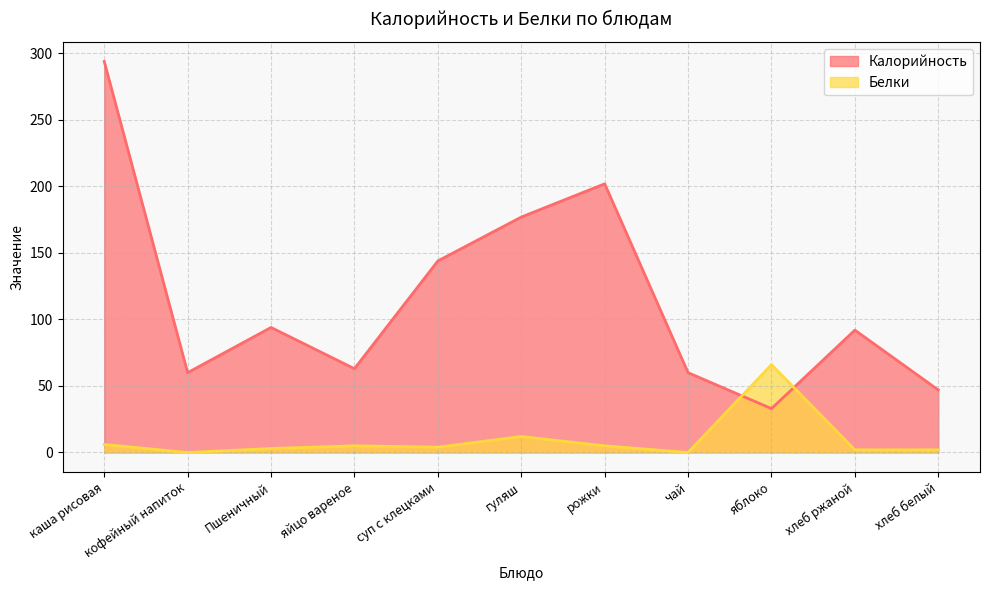

Between which two adjacent categories do Белки and Калорийность first intersect?

чай and яблоко